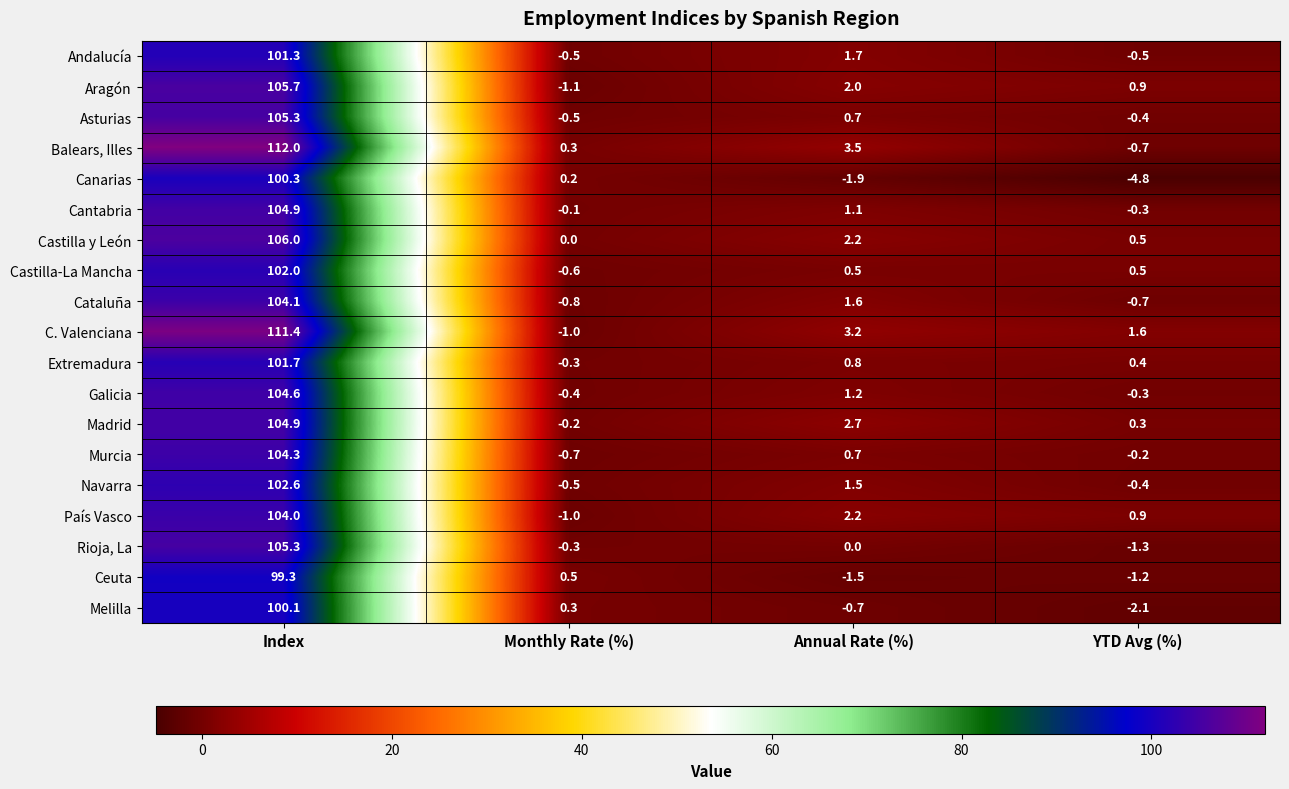

At how many categories does at least one series exceed 69?

1